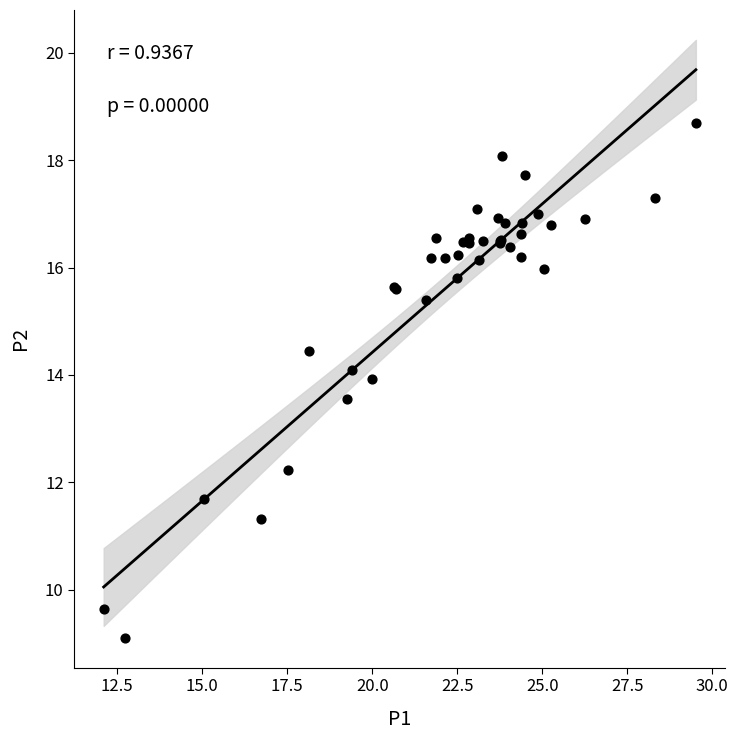

What Y value in the scatter plot is closest to 13?

13.6